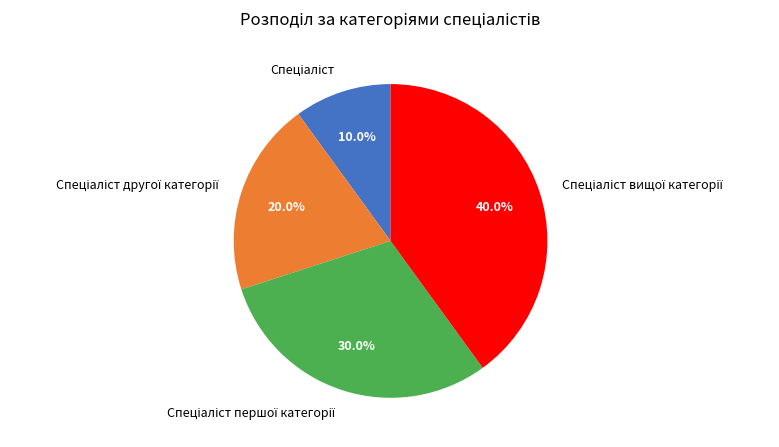

Does any single category account for the majority?

No